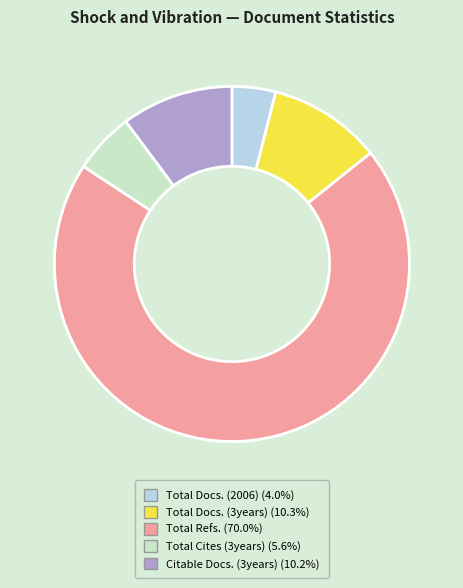

Which category has the smallest portion of the pie?

Total Docs. (2006)